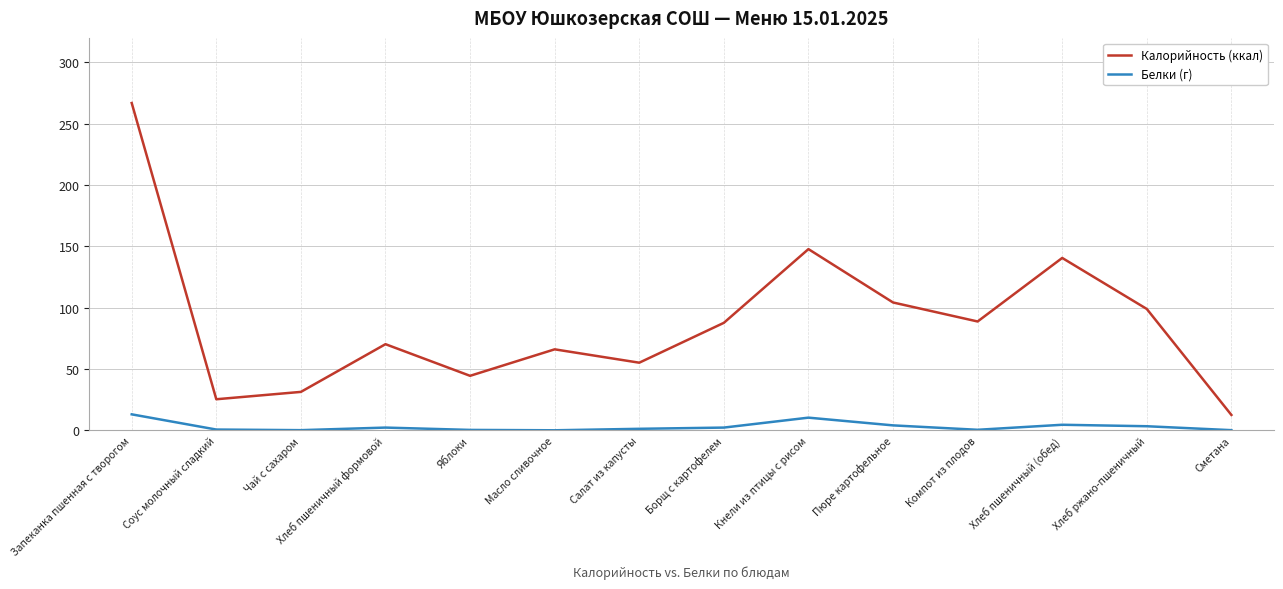

True or false: Калорийность (ккал) and Белки (г) cross at least once.

False